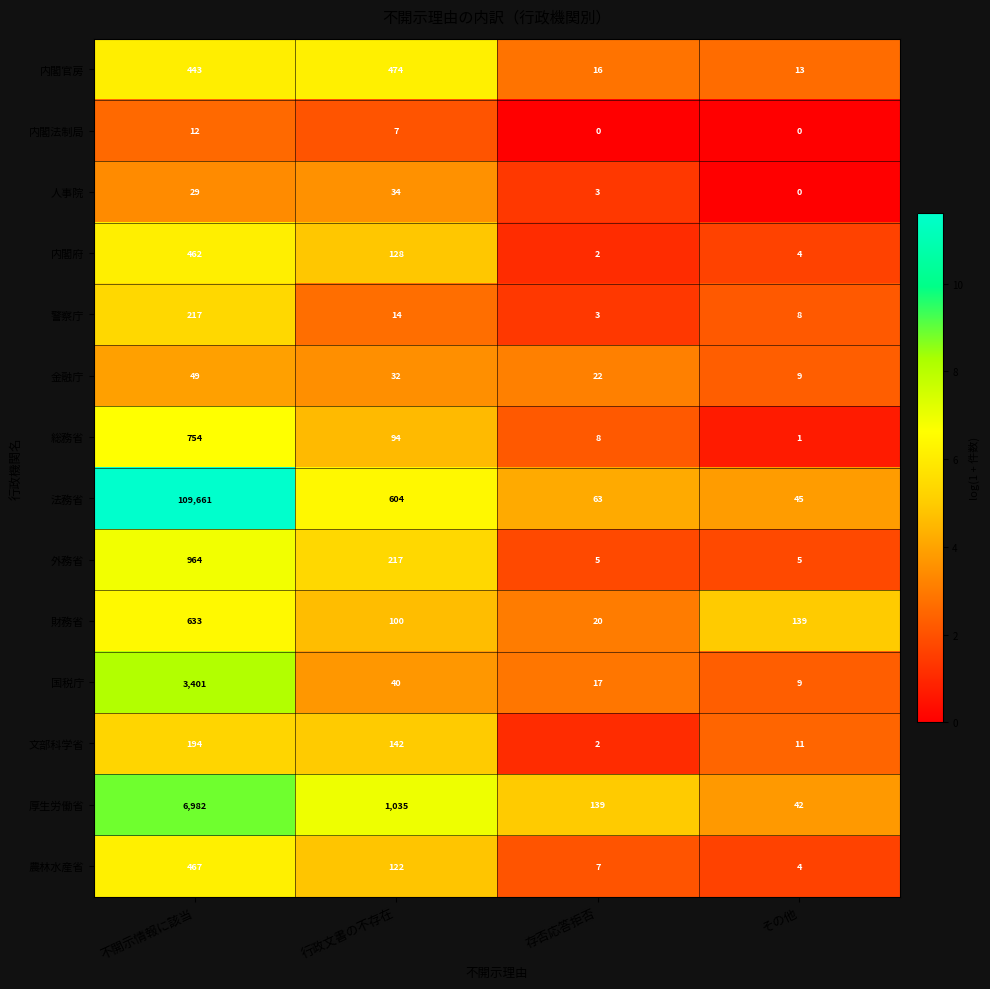

How many values in the 内閣府 series are below 128?

2